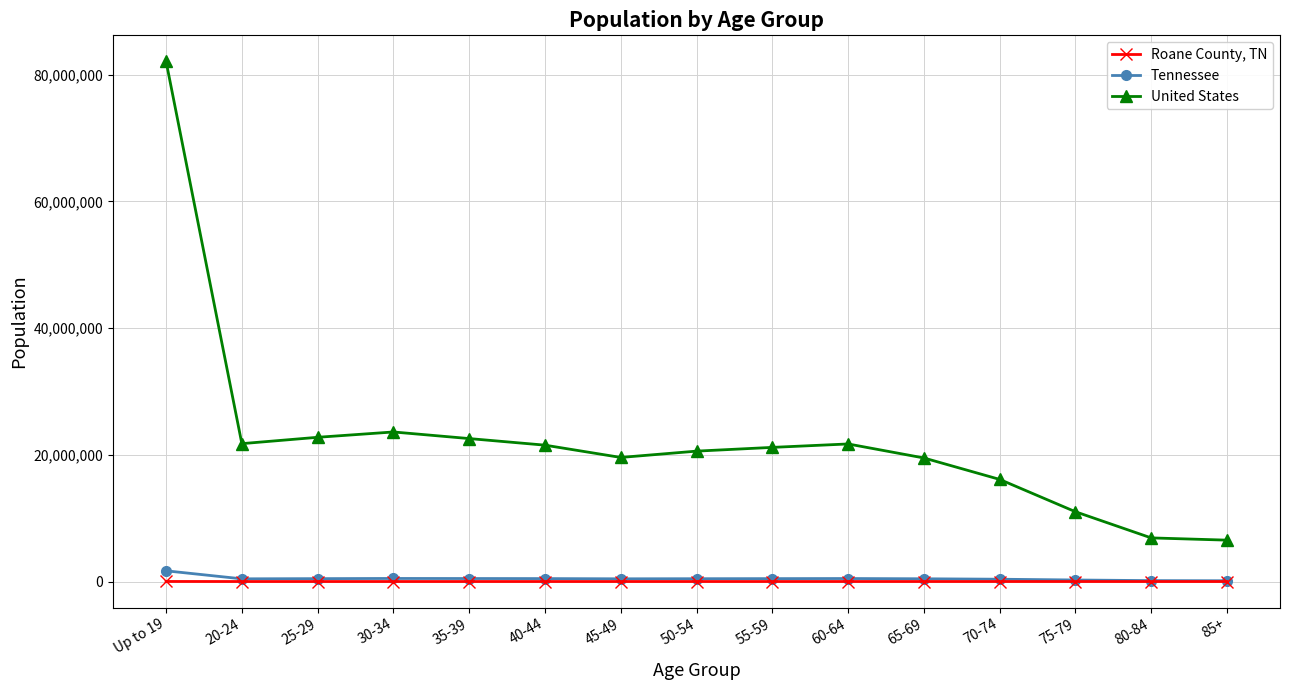

What is the sum of all United States values?

337470185